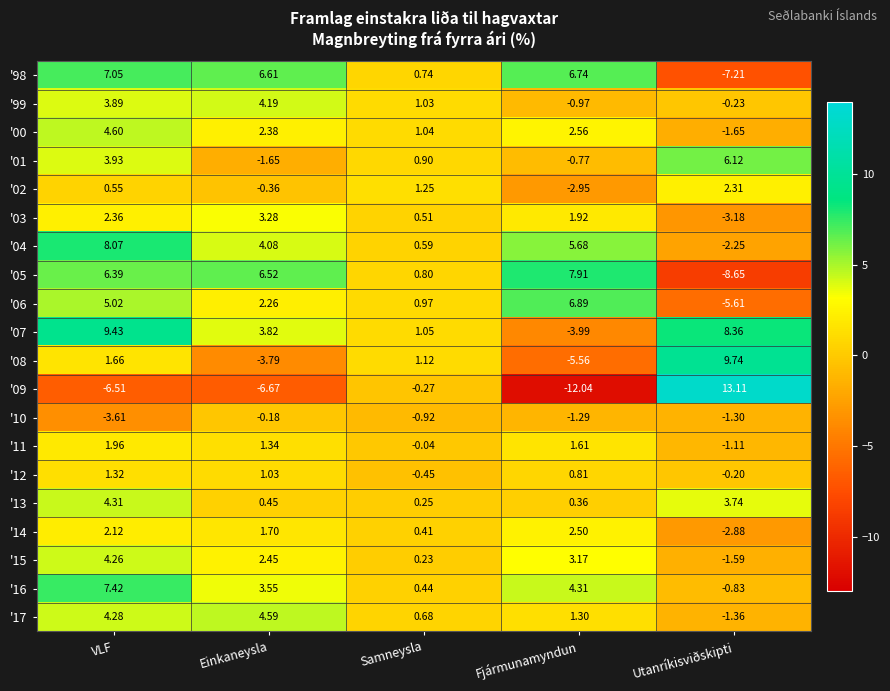

At Fjármunamyndun, list the series in order from smallest to largest.

'09, '08, '07, '02, '10, '99, '01, '13, '12, '17, '11, '03, '14, '00, '15, '16, '04, '98, '06, '05